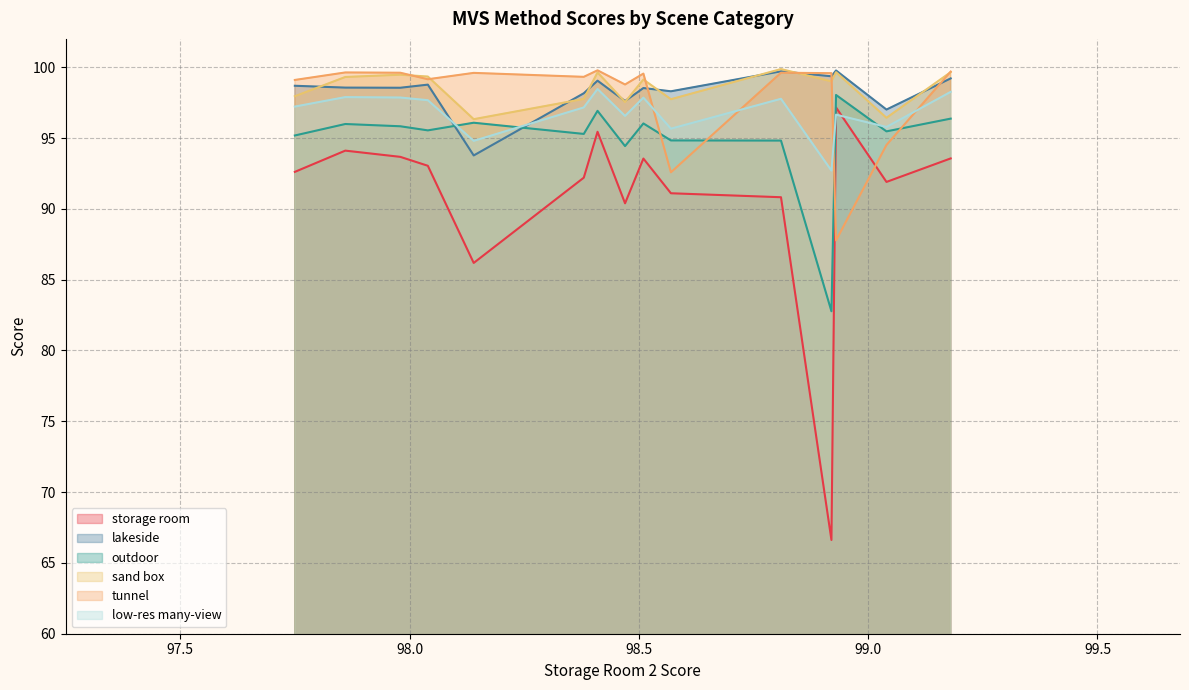

Which series has the widest spread of values?

storage room